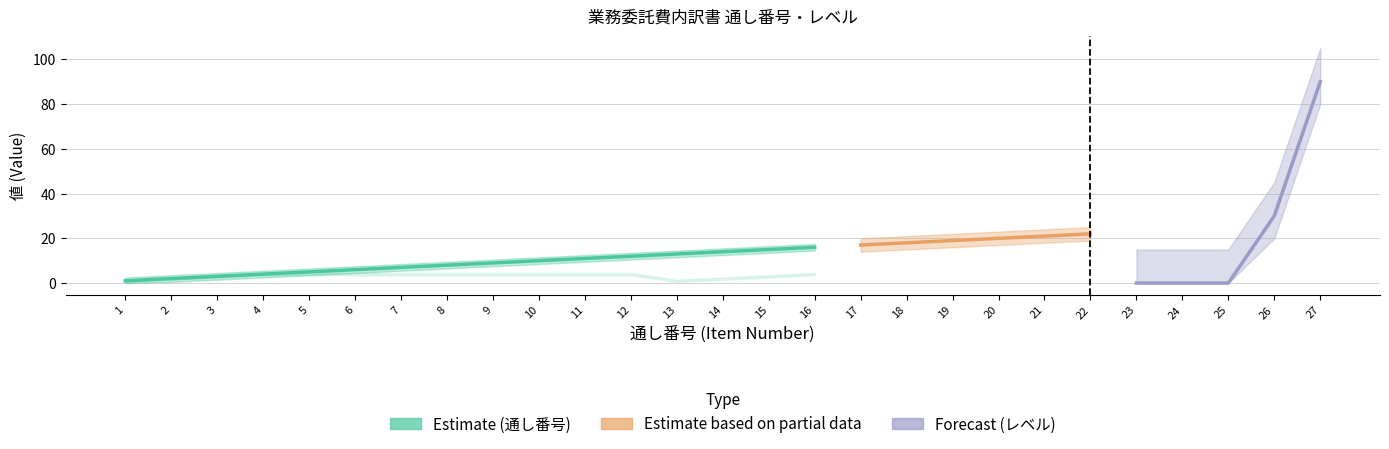

What value does the 通し番号 series have at 17, to the nearest 5?

15